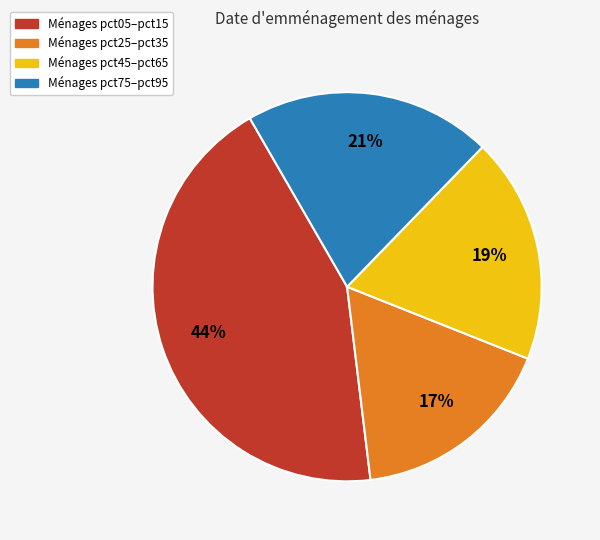

Rank the categories by value from highest to lowest.

Ménages pct05–pct15, Ménages pct75–pct95, Ménages pct45–pct65, Ménages pct25–pct35